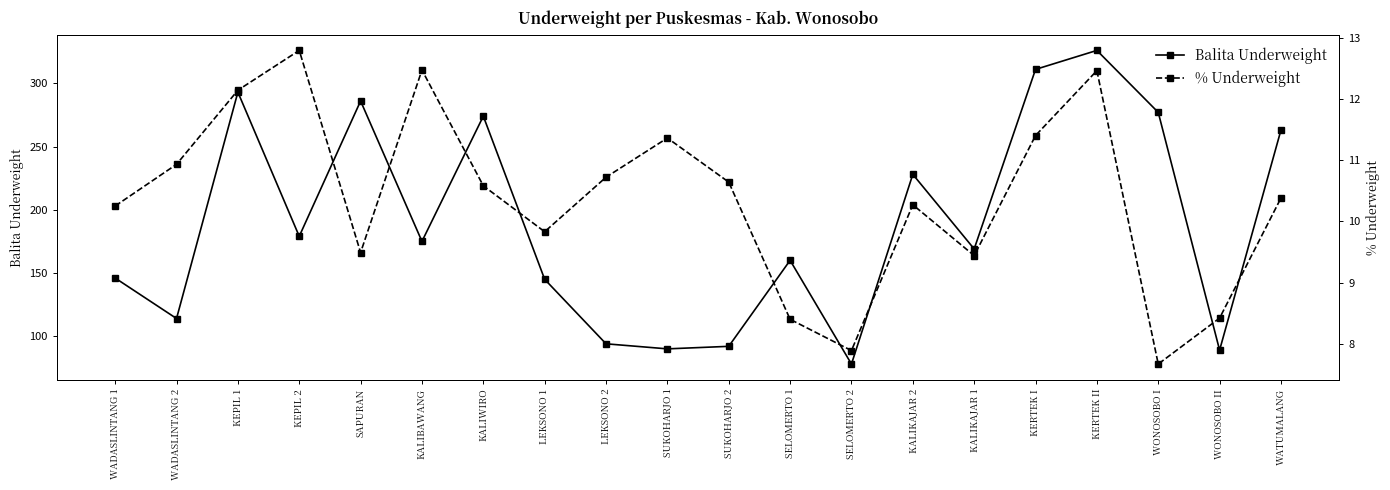

How many values in the % Underweight series are below 10?

7